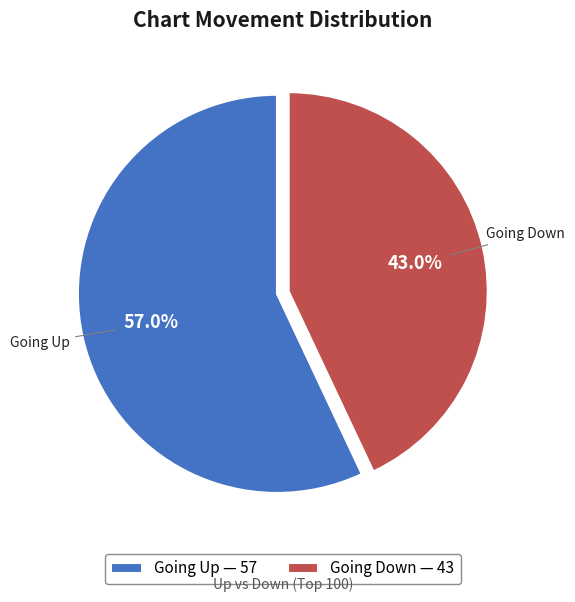

Between Going Up — 57 and Going Down — 43, which is larger?

Going Up — 57